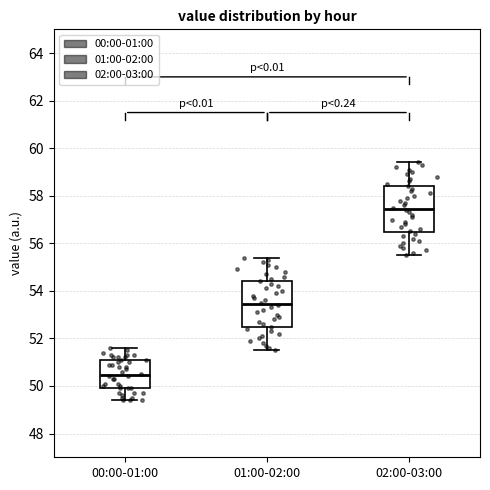

Reading left to right, transcribe this box plot: for each box, give where its median line is, the range the box spans, and where its two whiskers end, as read against the y-axis. The values are not printed on the chart, so give them approximately, as read against the axis.

00:00-01:00: median 50.4, box 50.0 to 51.2, whiskers 49.4 to 51.6
01:00-02:00: median 53.4, box 52.4 to 54.4, whiskers 51.6 to 55.4
02:00-03:00: median 57.4, box 56.4 to 58.4, whiskers 55.6 to 59.4